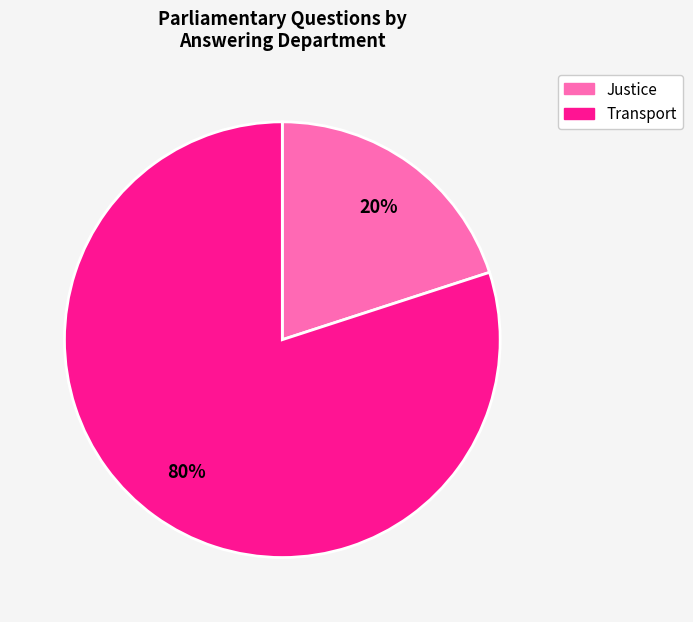

Does any single category account for the majority?

Yes